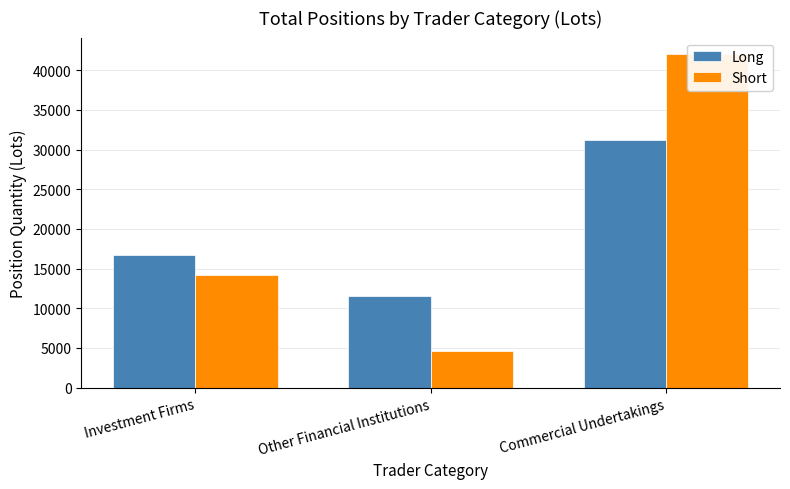

Does the chart contain stacked bars?

No